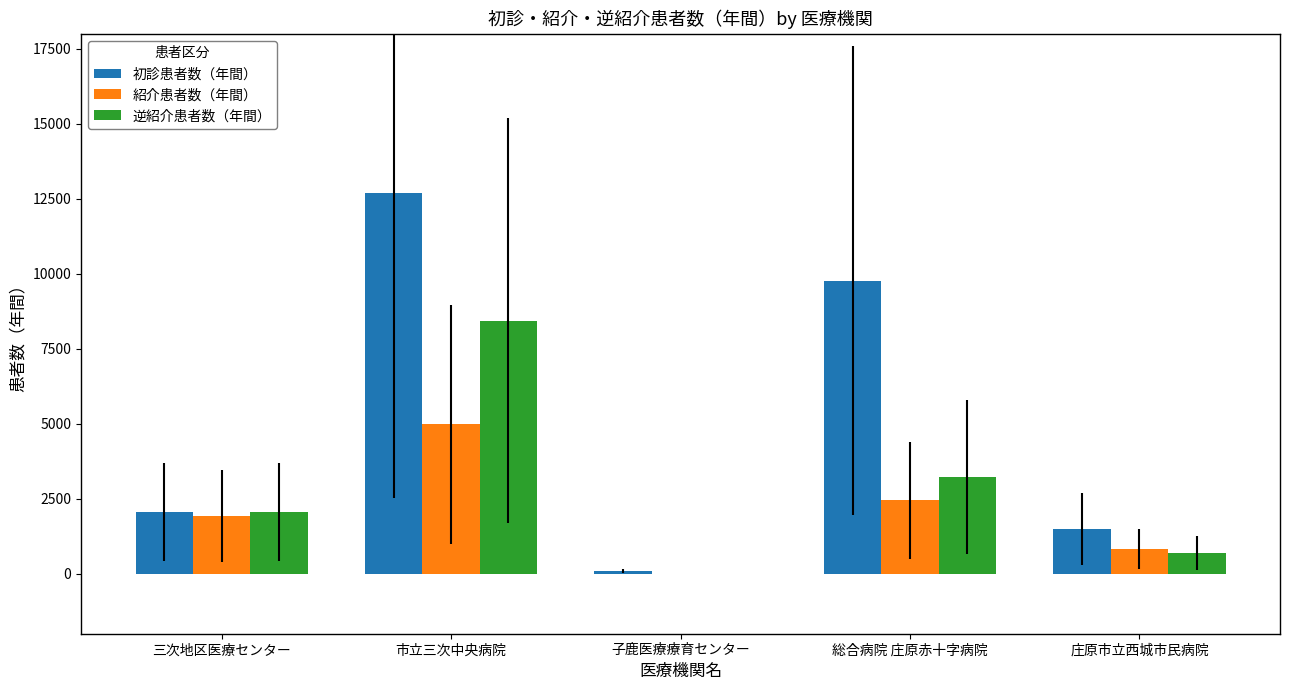

The value of 逆紹介患者数（年間） at 子鹿医療療育センター is 0. True or false?

True